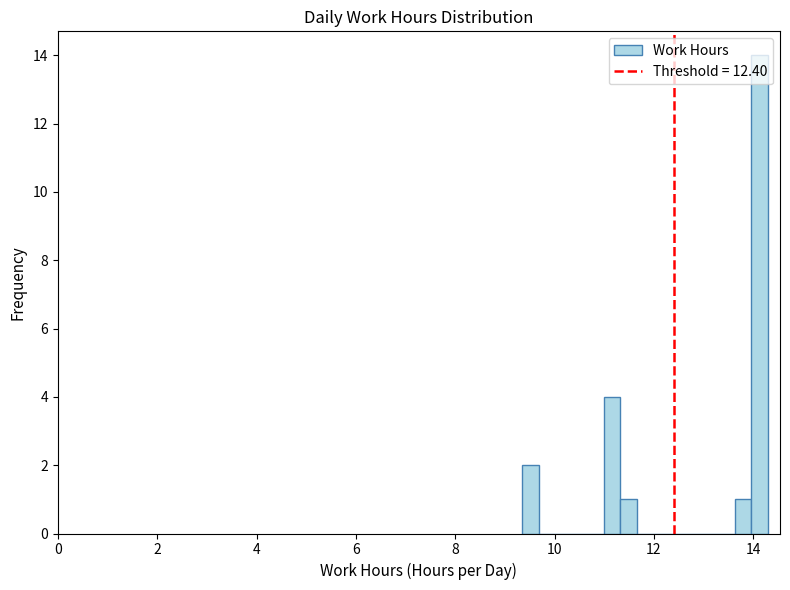

Read against the x-axis, roughly where is the centre of the tallest bar?

14.2